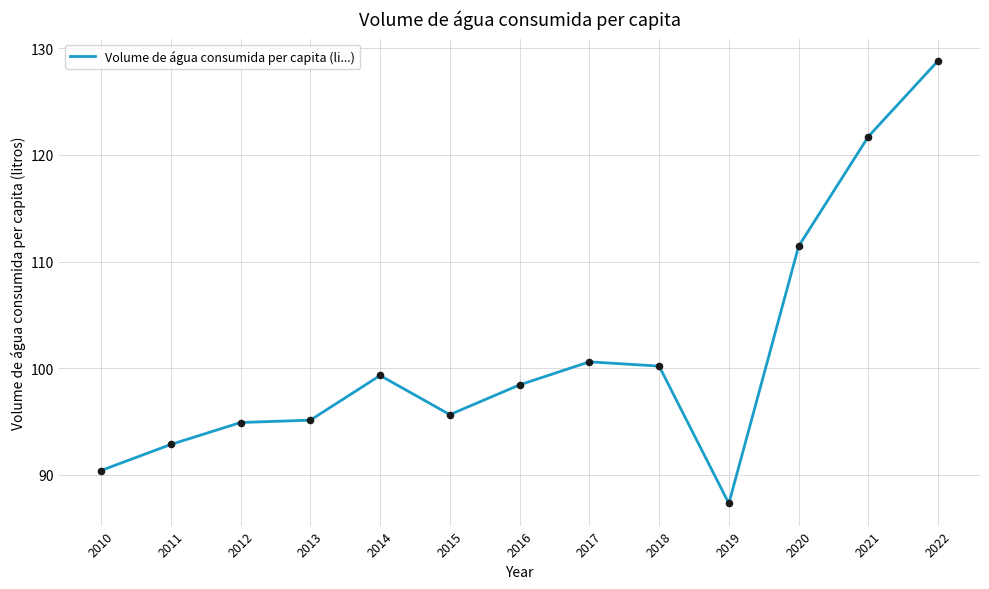

Which has a higher value, 2012 or 2017?

2017